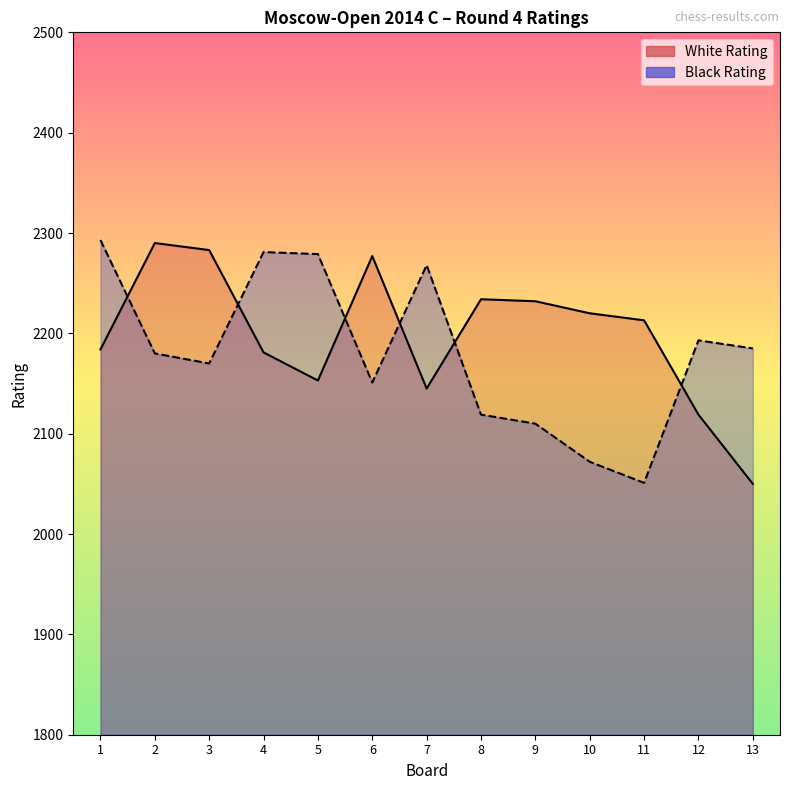

Which series has the largest range (max minus min)?

Black Rating